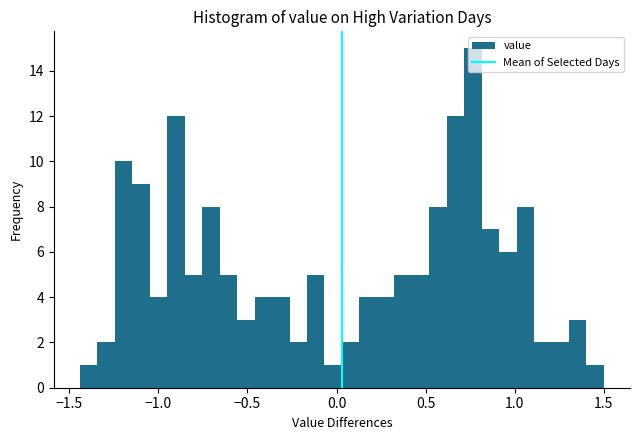

Around what value on the x-axis is the tallest bar? Give the approximate position of its centre, as read against the axis.

0.75